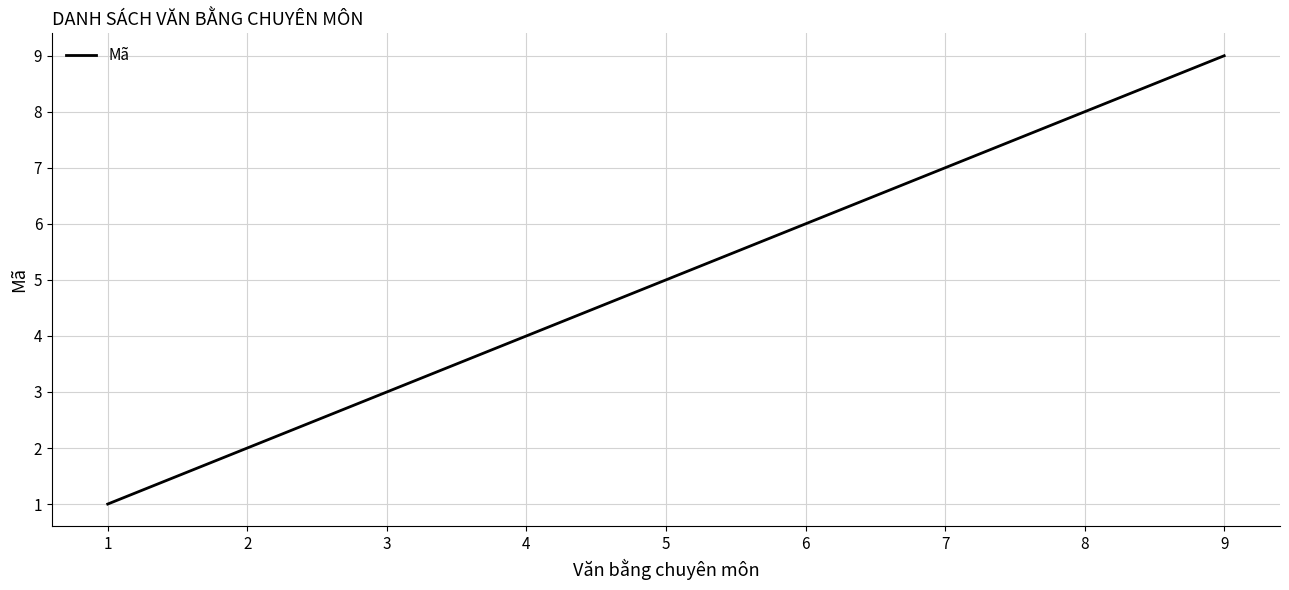

How many values are below 5?

4